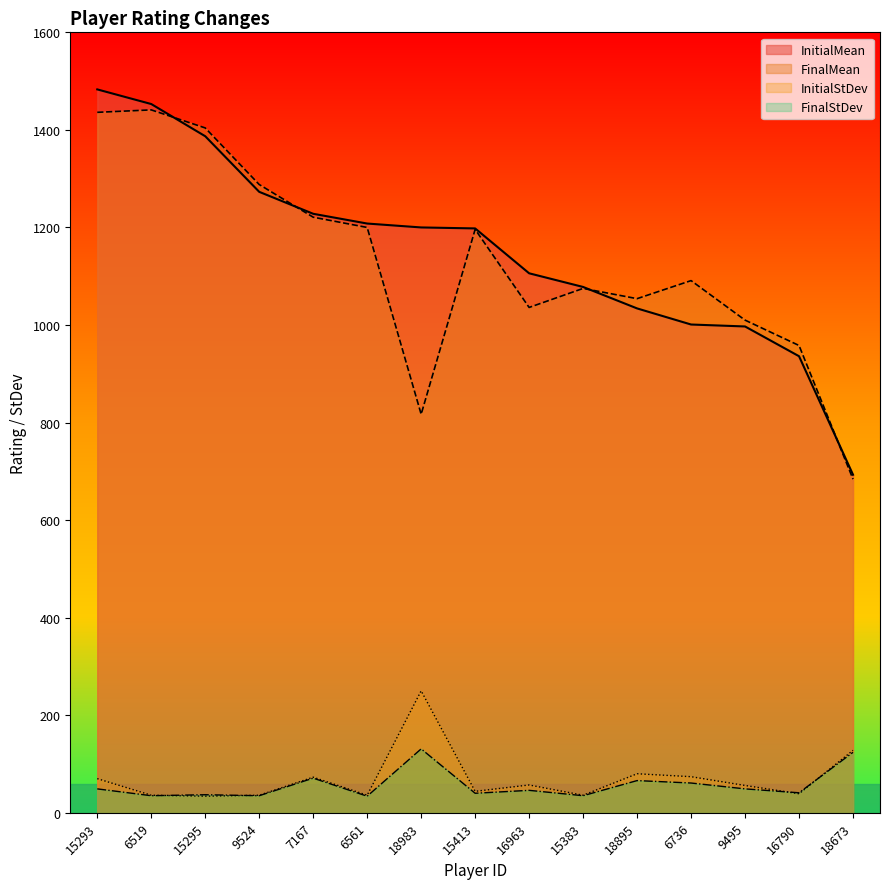

True or false: FinalStDev and InitialMean intersect in this chart.

False